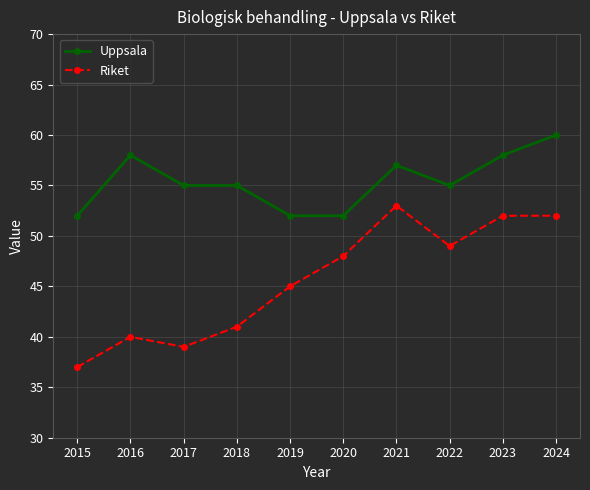

What value does the Riket series have at 2024, to the nearest 5?

50